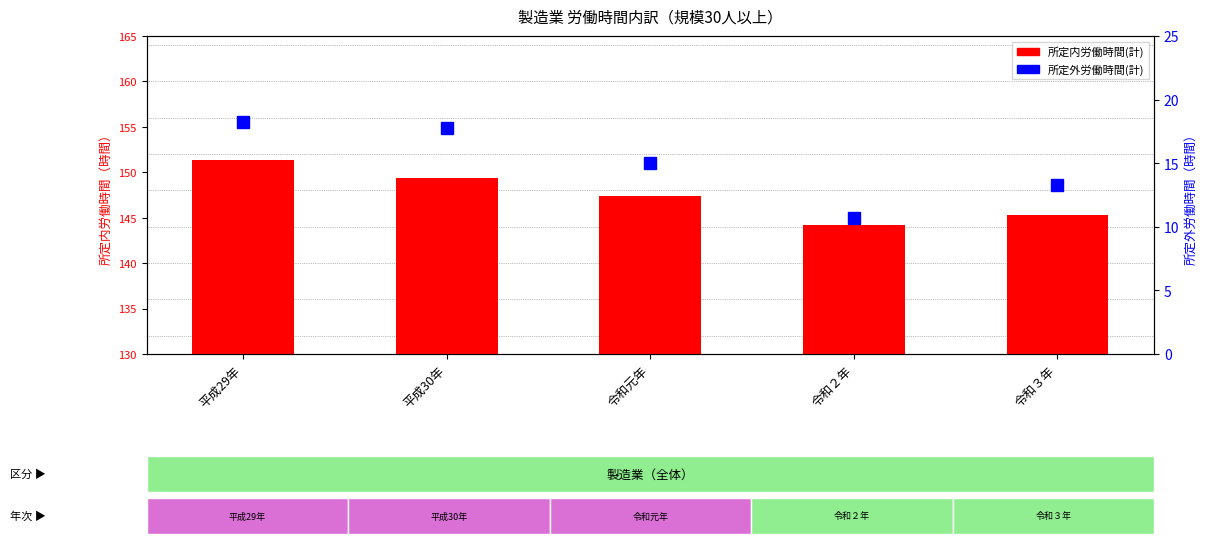

What is the difference between the highest and lowest values at 令和２年?

133.5